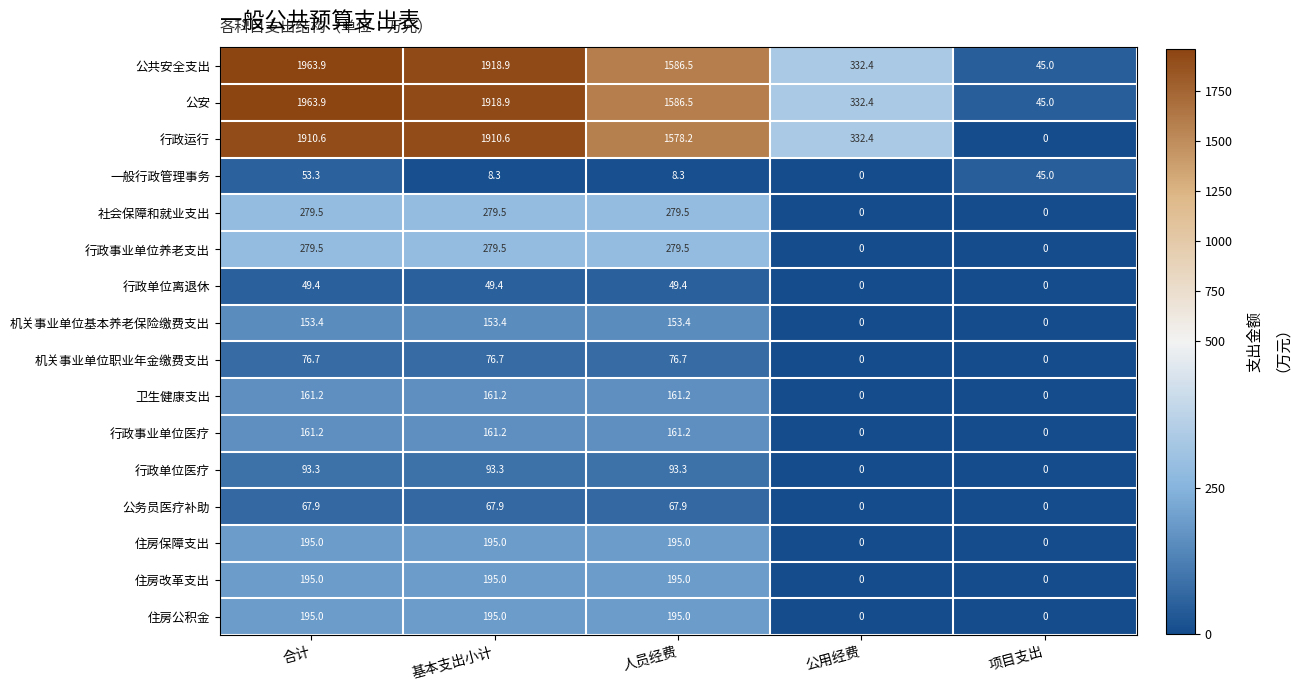

How many series are shown in this chart?

16